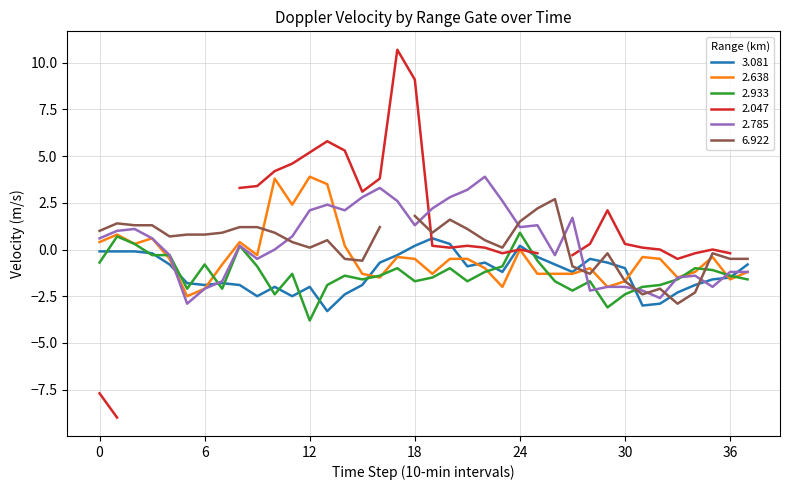

How many positive values does the 2.785 series have?

21